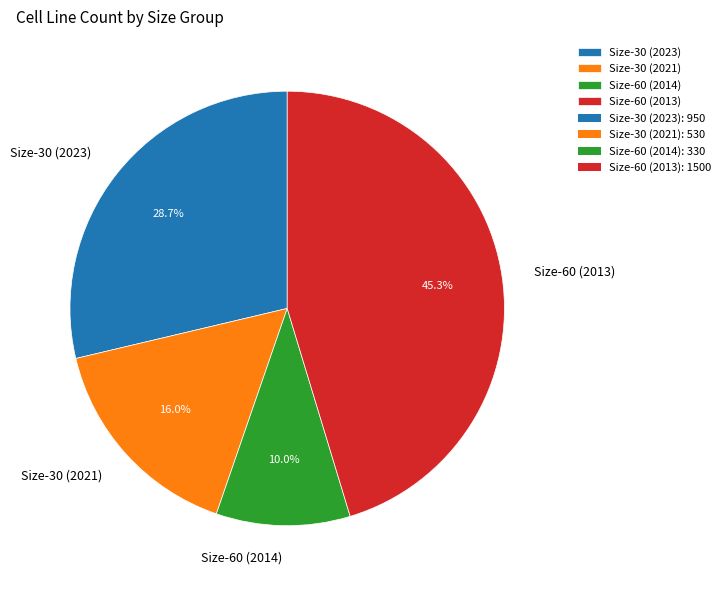

Which category has the smallest portion of the pie?

Size-60 (2014)